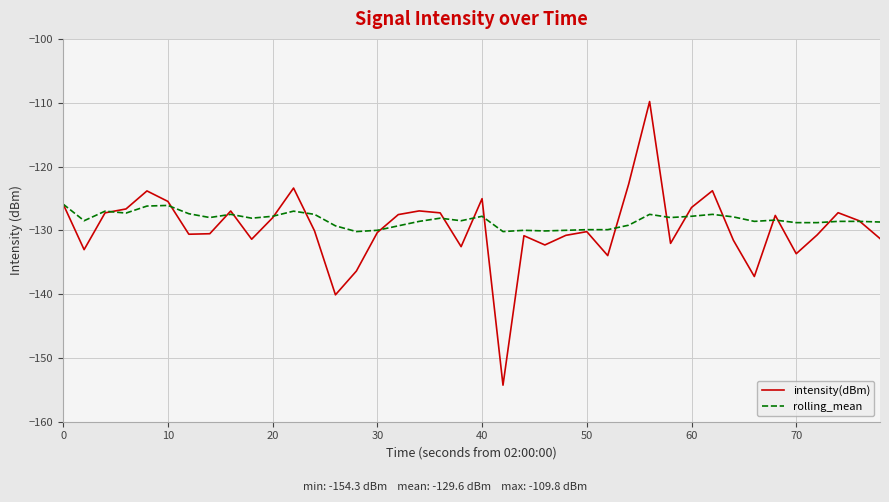

Which series has the largest range (max minus min)?

intensity(dBm)